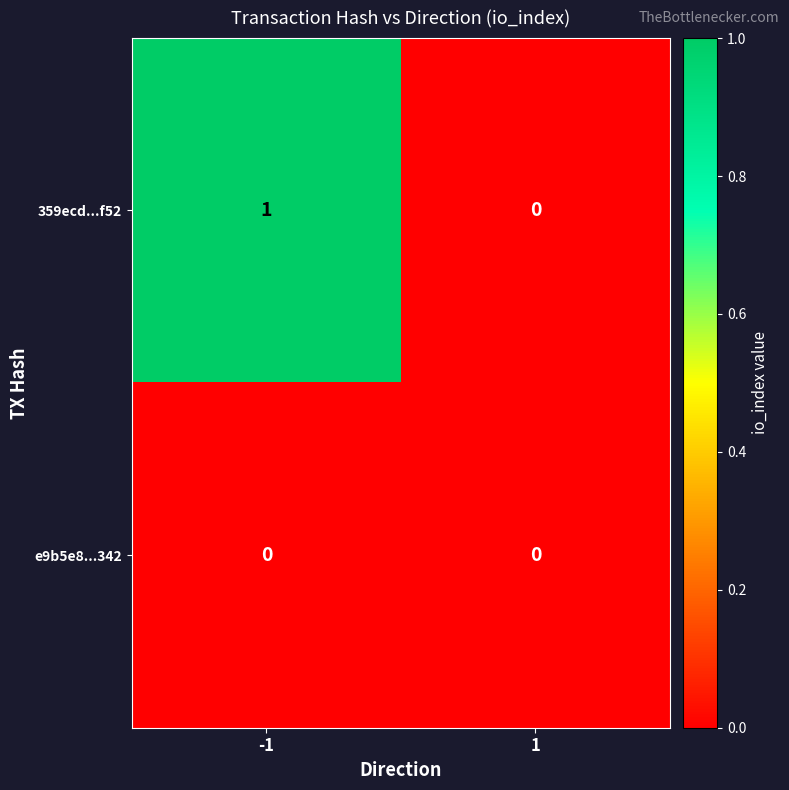

Is it true that e9b5e8...342 equals 0 at 1?

True